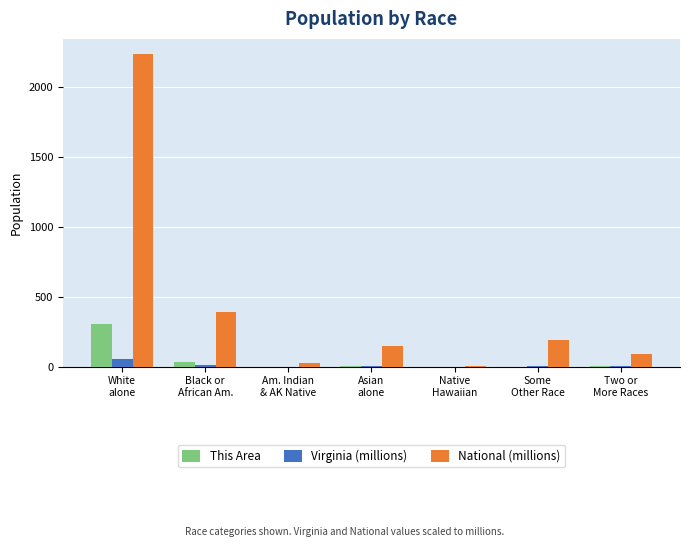

What is the greatest value displayed?

2235.5